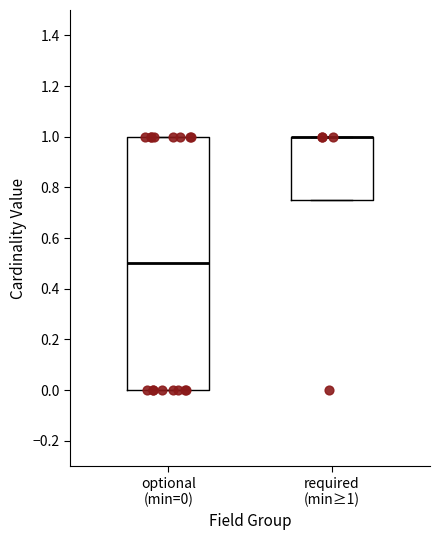

Comparing the boxes themselves (not the whiskers), which one is the tallest?

optional (min=0)